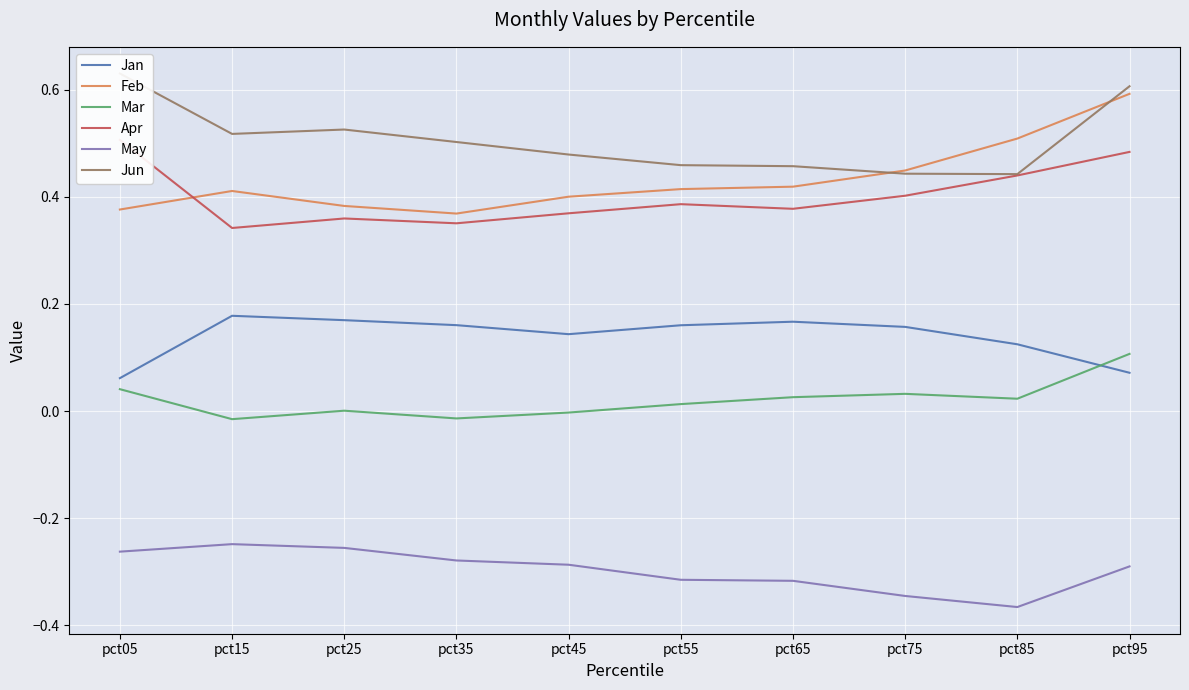

True or false: May and Apr cross at least once.

False